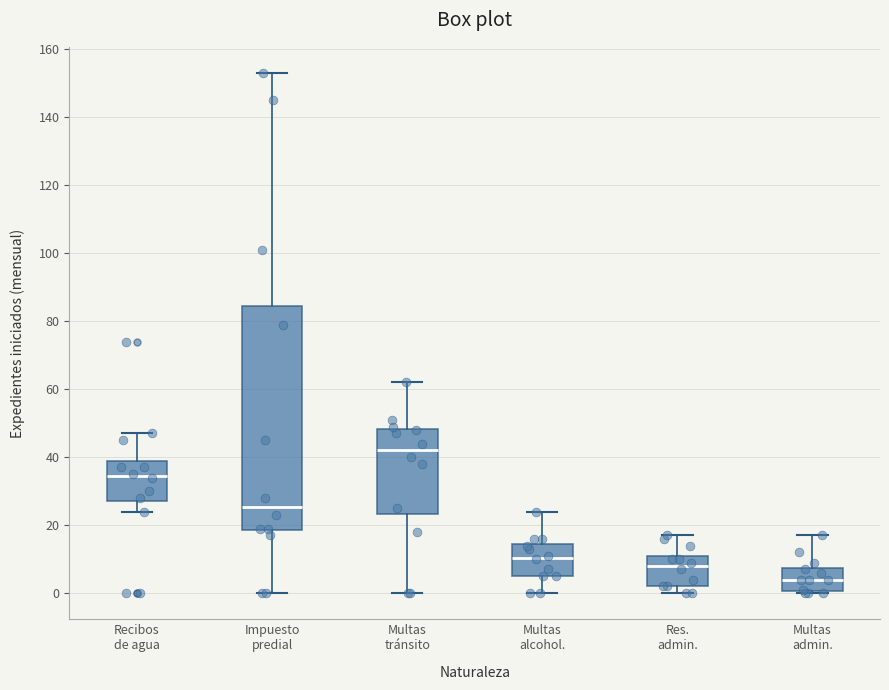

Reading left to right, transcribe this box plot: for each box, give where its median line is, the range the box spans, and where its two whiskers end, as read against the y-axis. The values are not printed on the chart, so give them approximately, as read against the axis.

Recibos de agua: median 34, box 28 to 40, whiskers 24 to 48
Impuesto predial: median 26, box 18 to 84, whiskers 0 to 154
Multas tránsito: median 42, box 24 to 48, whiskers 0 to 62
Multas alcohol.: median 10, box 6 to 14, whiskers 0 to 24
Res. admin.: median 8, box 2 to 12, whiskers 0 to 18
Multas admin.: median 4, box 0 to 8, whiskers 0 (just below the box's lower edge) to 18